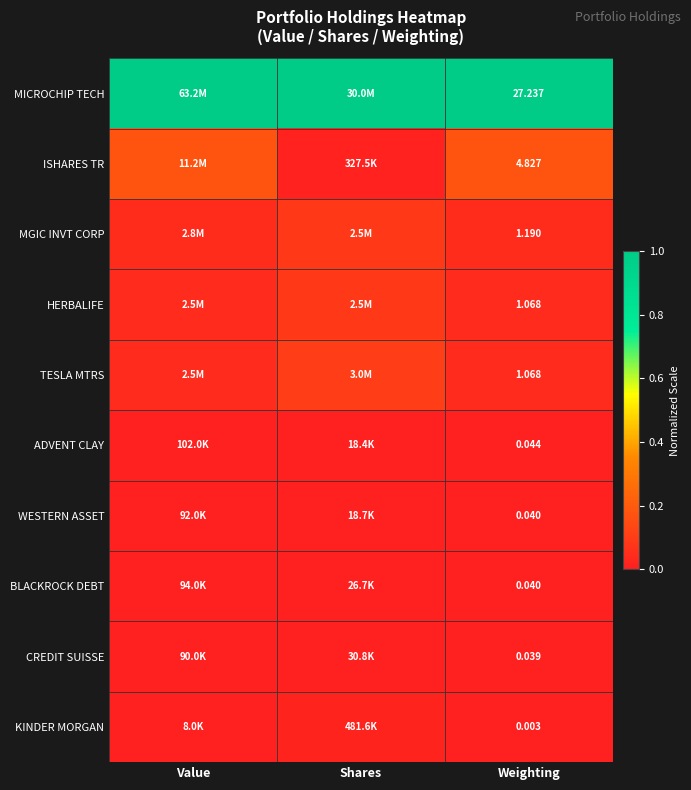

Rank the series at Shares from highest to lowest value.

MICROCHIP TECH, TESLA MTRS, MGIC INVT CORP, HERBALIFE, KINDER MORGAN, ISHARES TR, CREDIT SUISSE, BLACKROCK DEBT, WESTERN ASSET, ADVENT CLAY